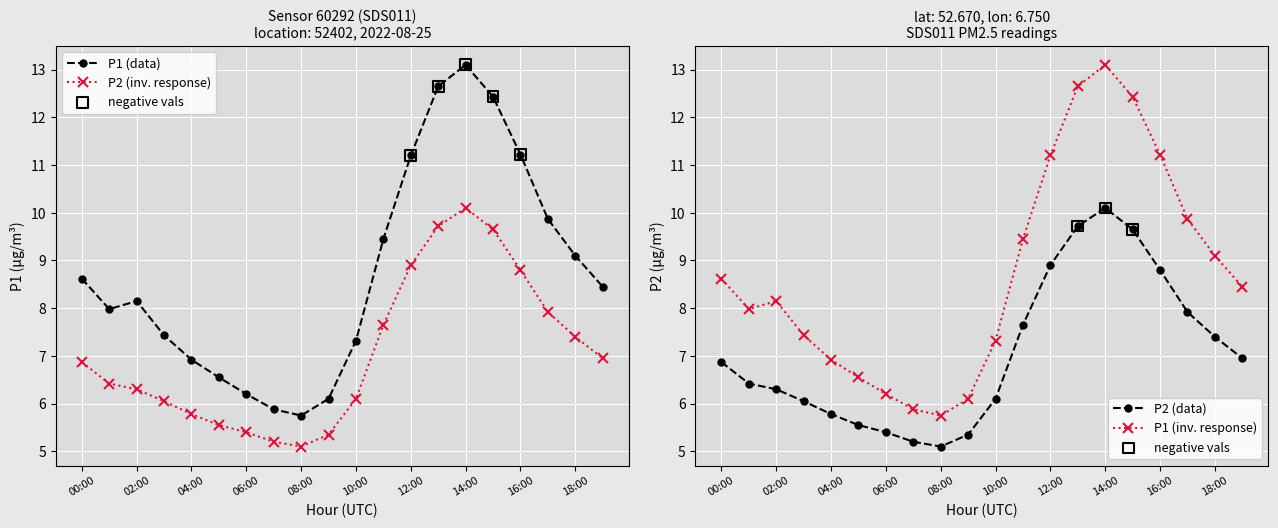

At which category is the sum across all series the highest?

14:00